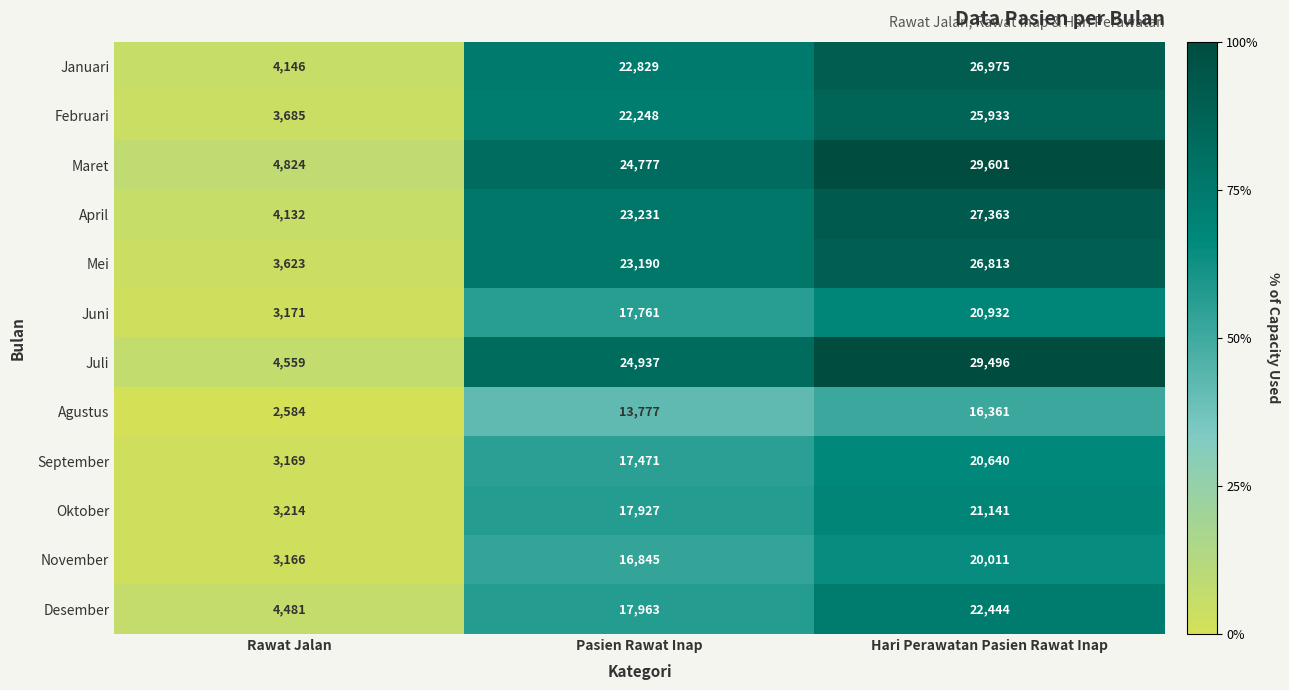

Is it true that Desember equals 4481 at Rawat Jalan?

True